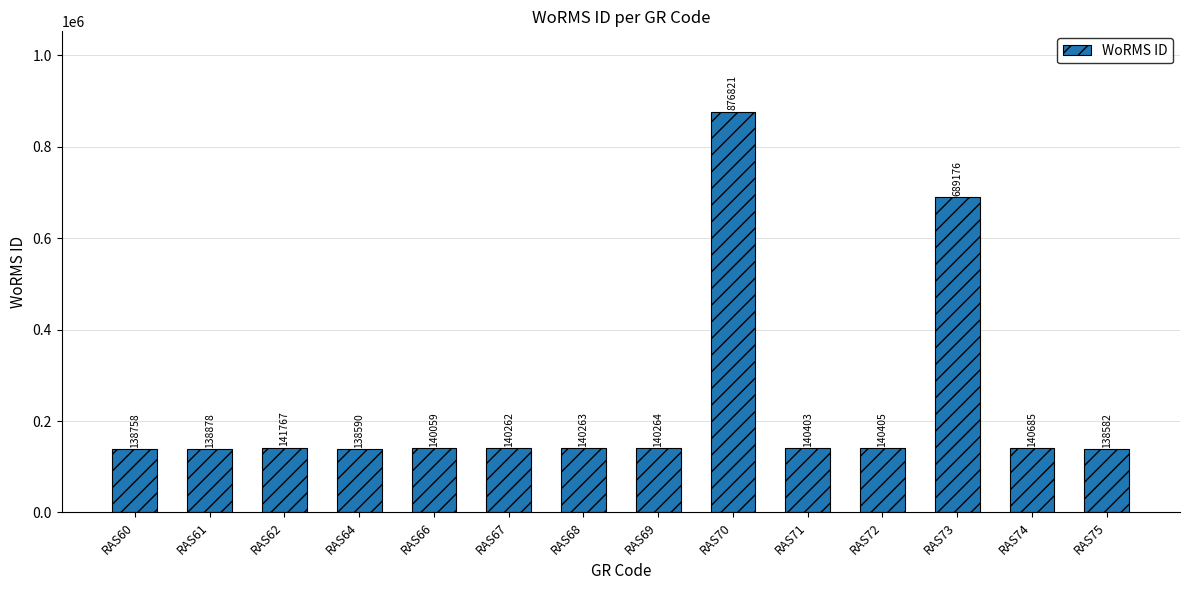

Which has a higher value, RAS62 or RAS73?

RAS73